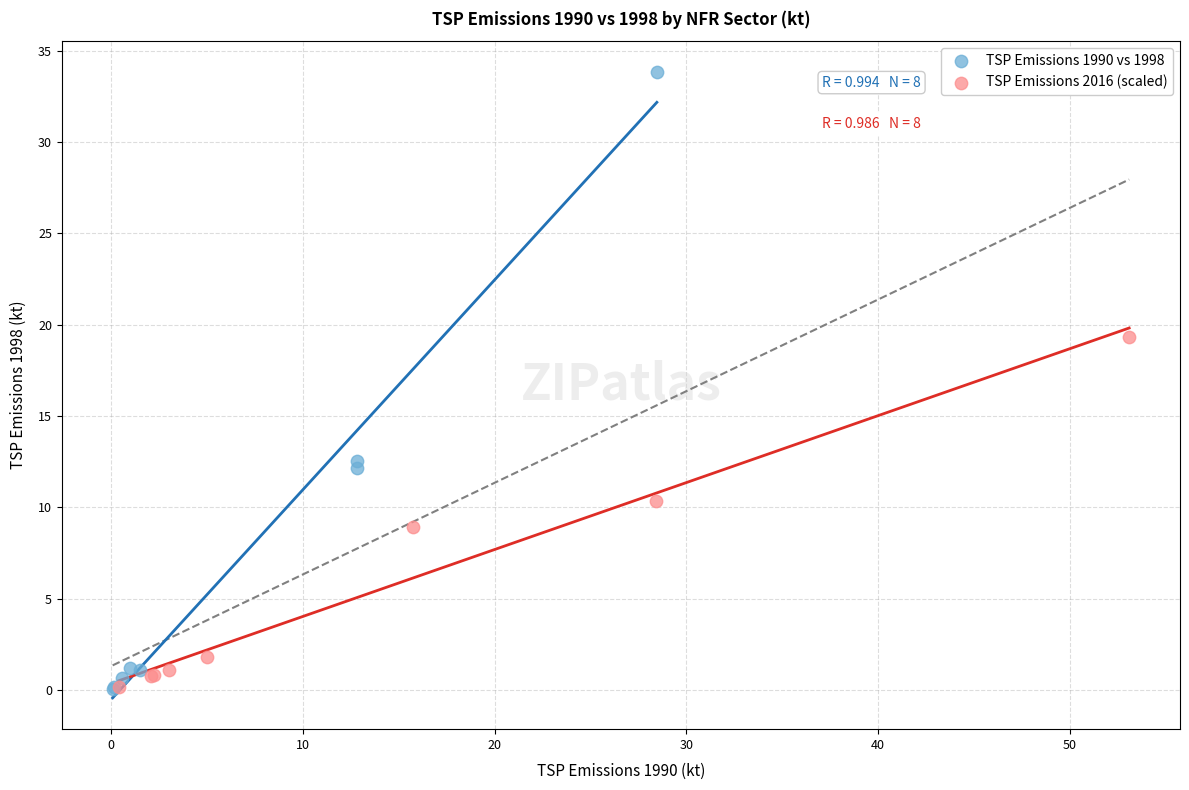

Which series reaches the maximum Y coordinate?

TSP Emissions 1990 vs 1998